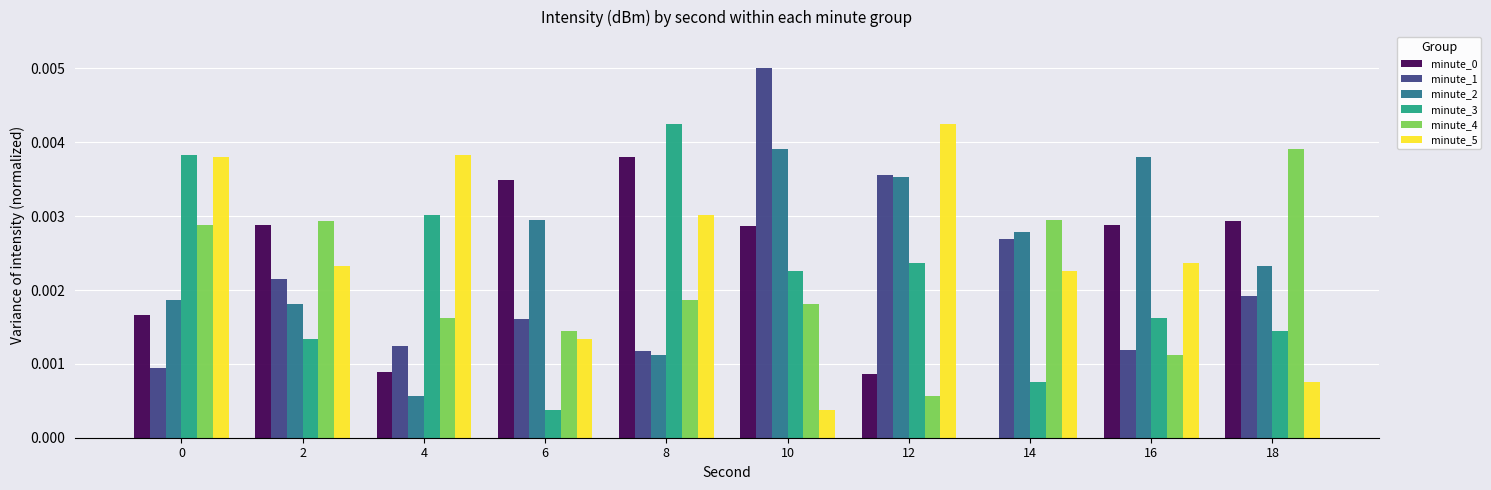

Is the value of minute_3 at 2 greater than the value of minute_2 at 8?

Yes